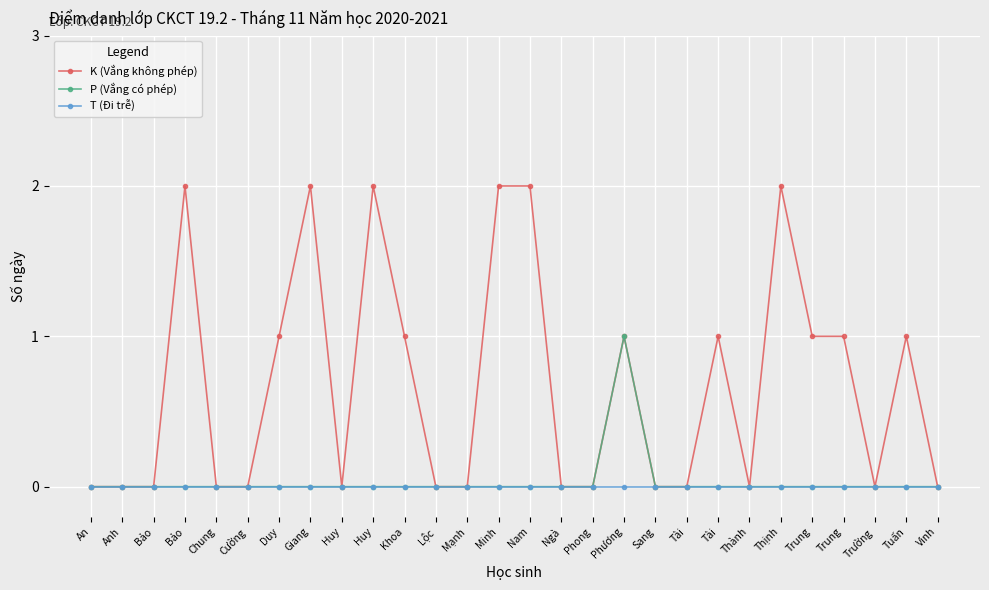

How many data points does each series have?

28